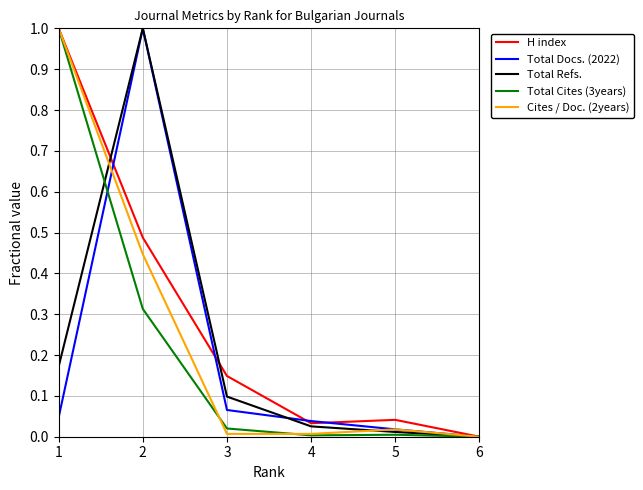

What is the maximum value shown in the chart?

1.0